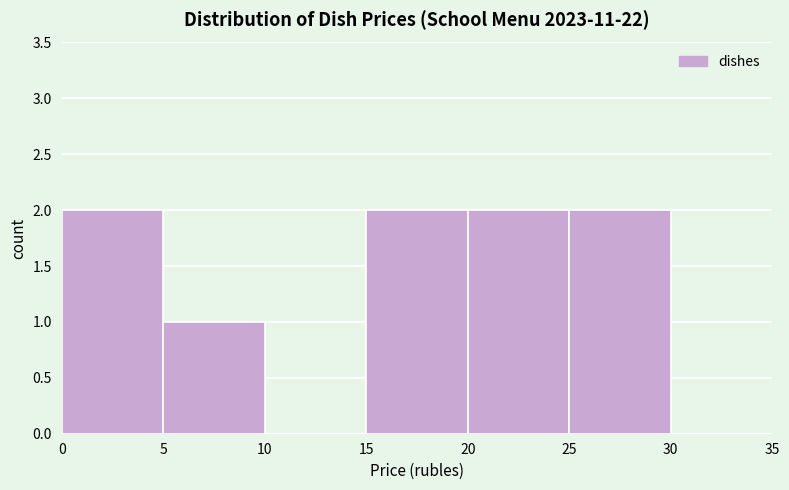

Reading left to right, list every bar in this chart as the range it spans on the x-axis followed by its height. The values are not printed on the chart, so give them approximately, as read against the axis.

0 to 5: 2
5 to 10: 1
10 to 15: 0
15 to 20: 2
20 to 25: 2
25 to 30: 2
30 to 35: 0